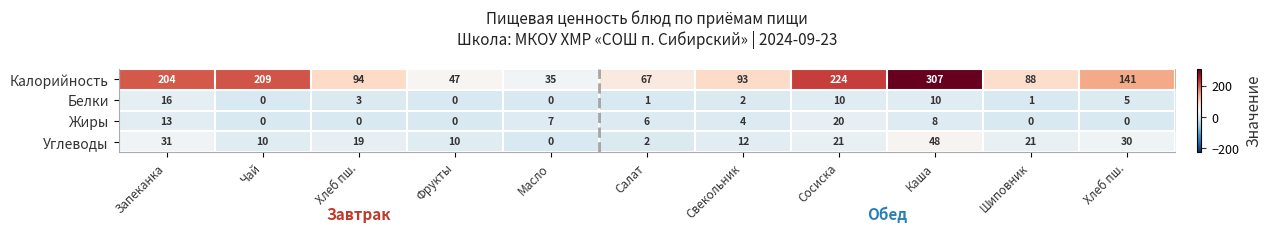

At which category is the sum across all series the highest?

Каша